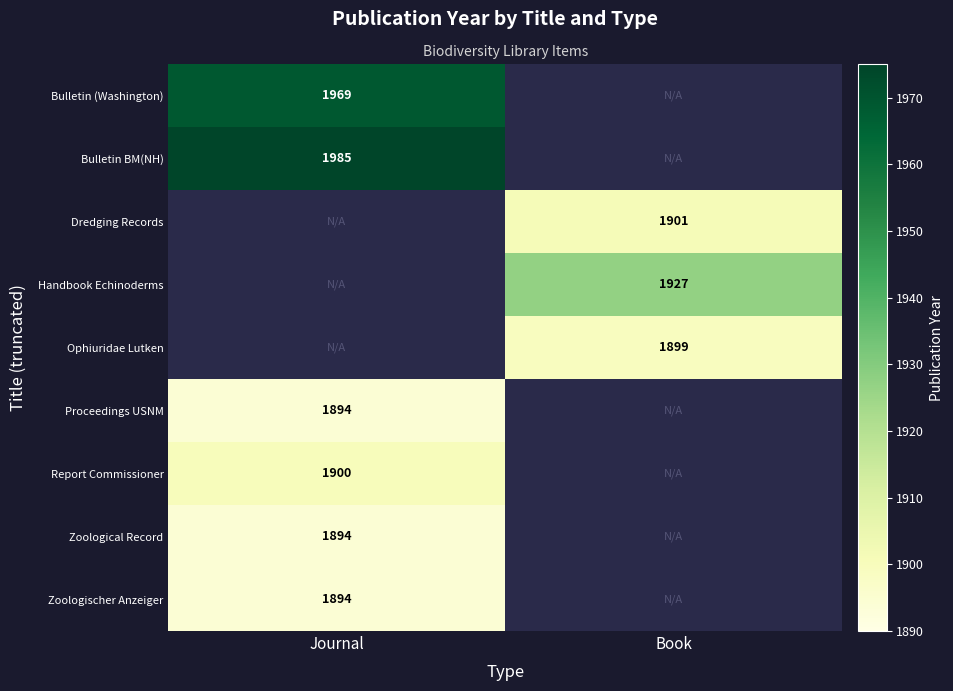

The Bulletin BM(NH) series shows 935 at Journal. True or false?

False